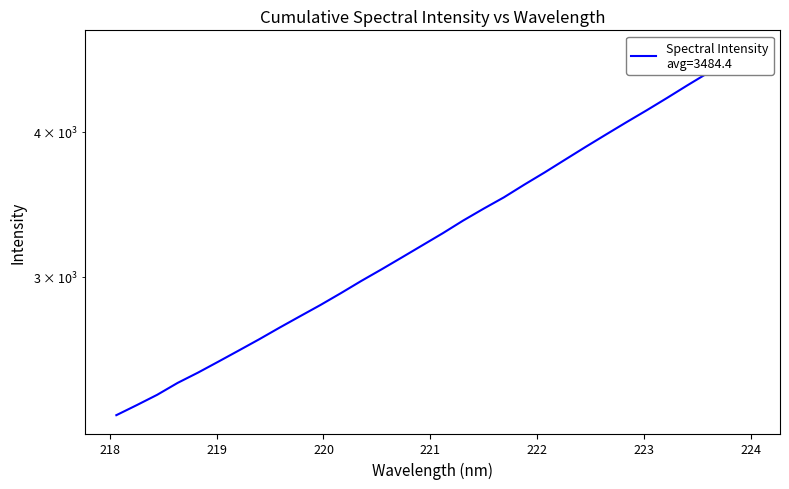

What is the sum of all values?

106440.2